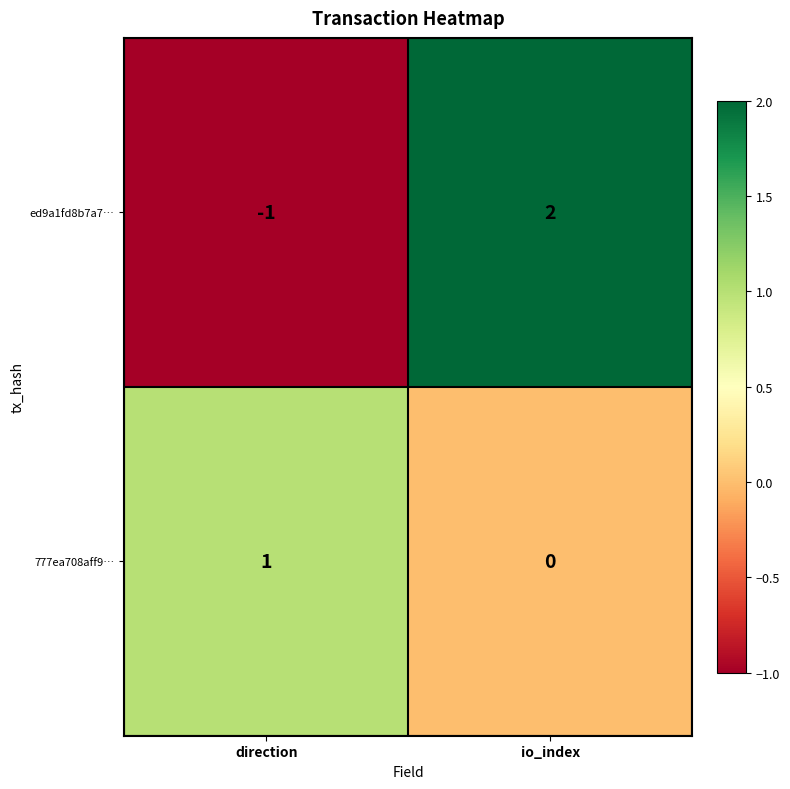

What is the smallest value displayed?

-1